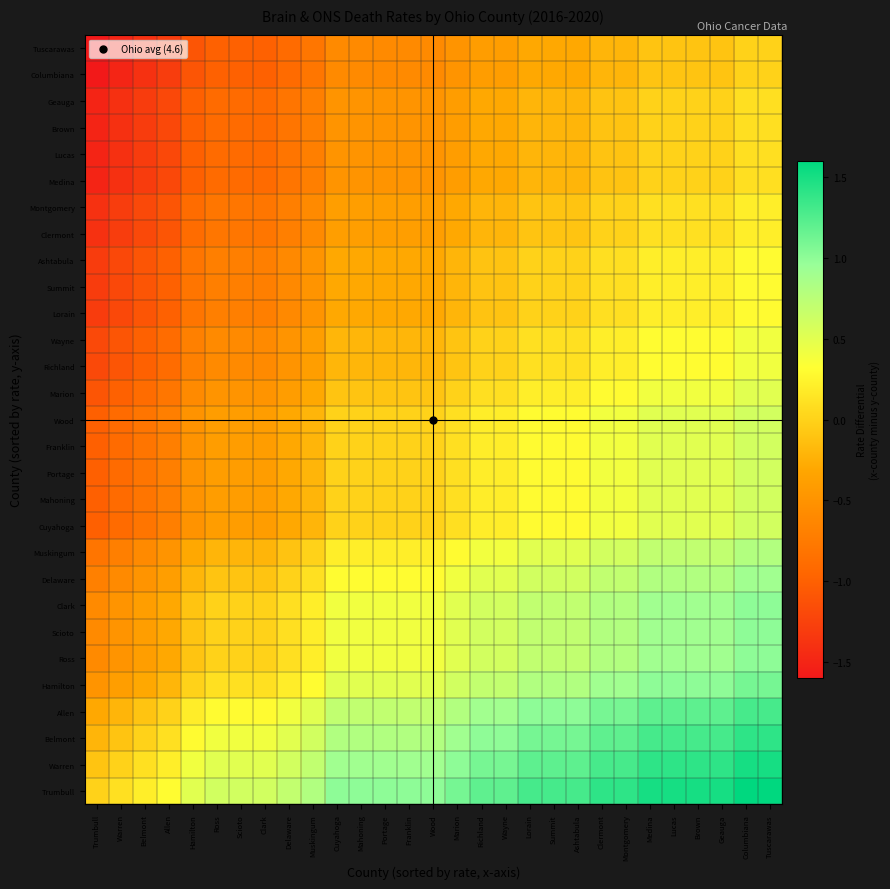

What is the maximum value shown in the chart?

1.6